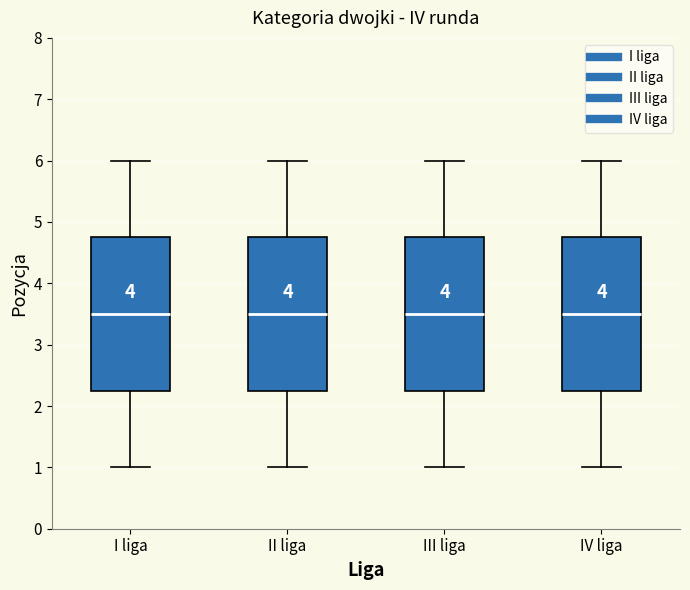

Where does the median line of the box for II liga sit on the y-axis? The values are not printed on the chart, so give them approximately, as read against the axis.

3.5